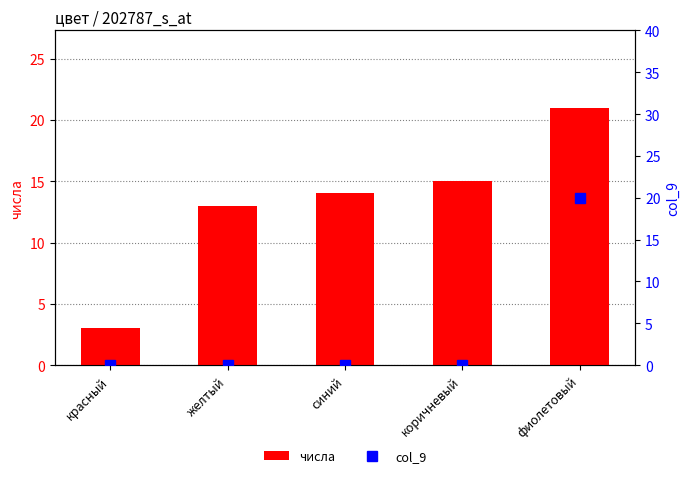

At which category is the sum across all series the highest?

фиолетовый